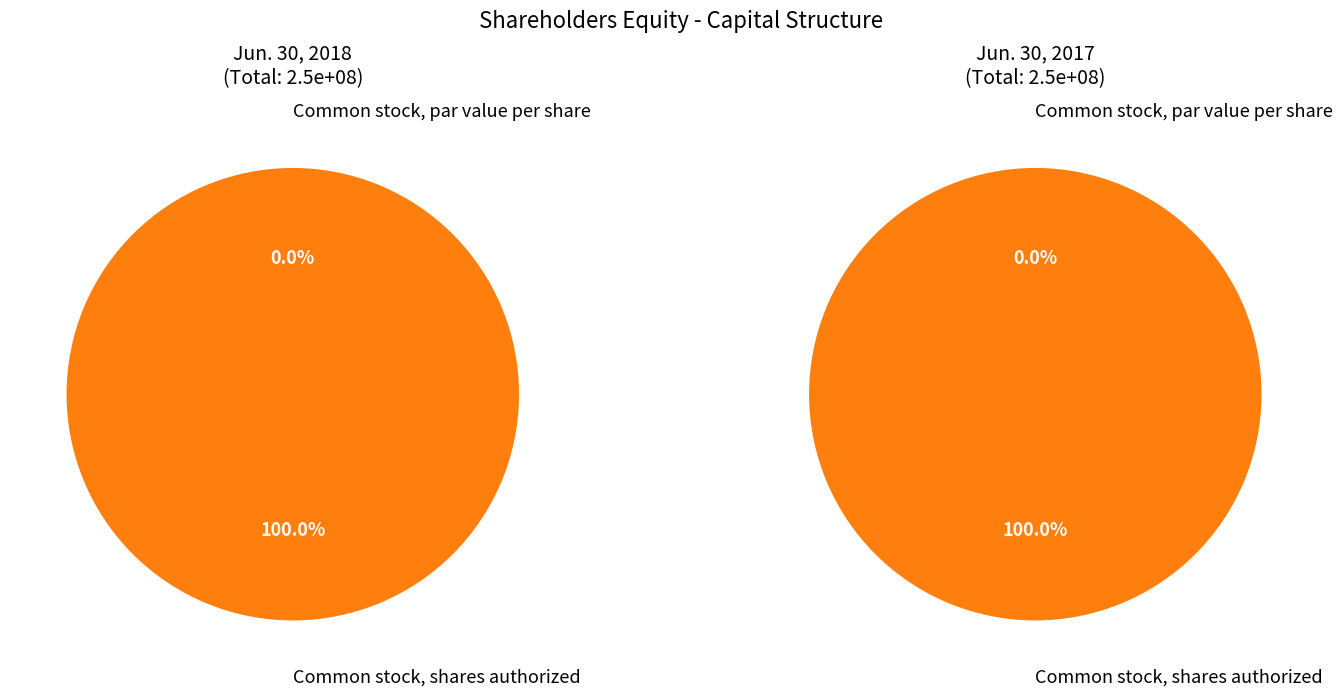

True or false: Common stock, shares authorized accounts for 99% of the total.

False